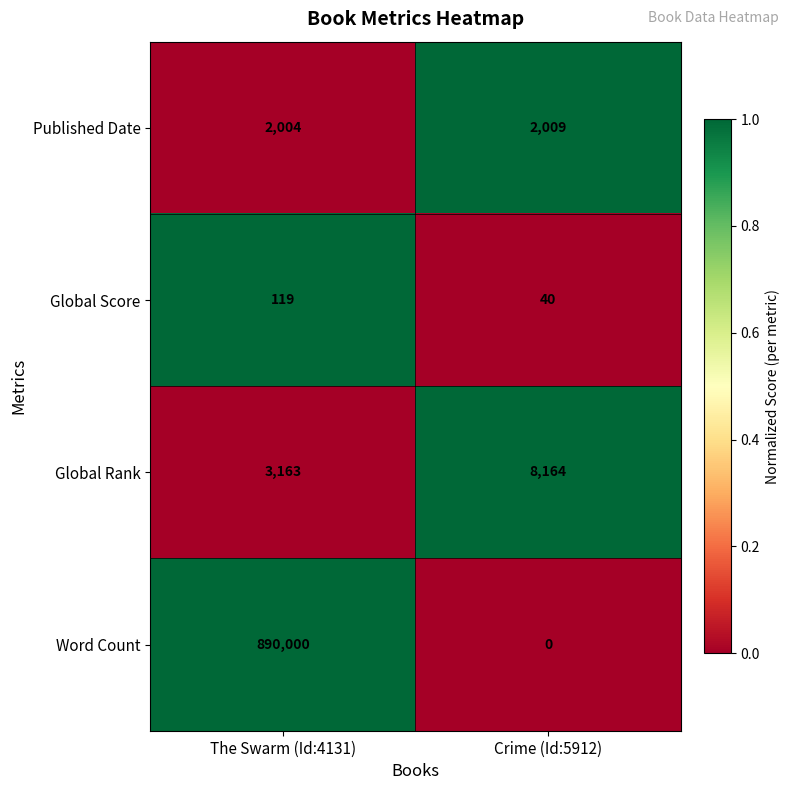

Is the value of Global Score at Crime (Id:5912) greater than the value of Published Date at Crime (Id:5912)?

No